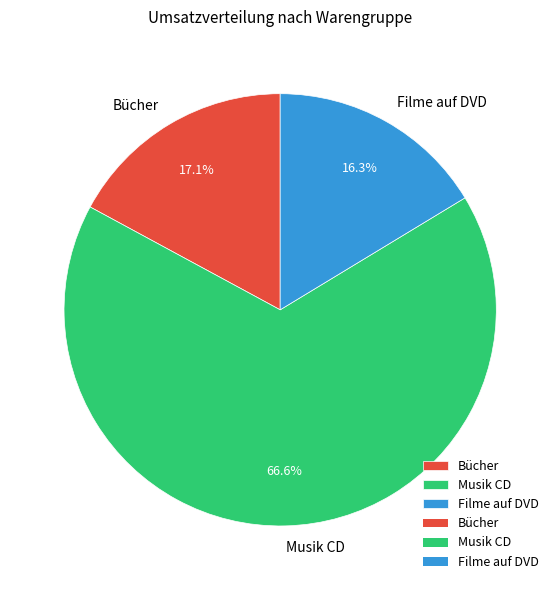

What is the smallest slice in the pie chart?

Filme auf DVD